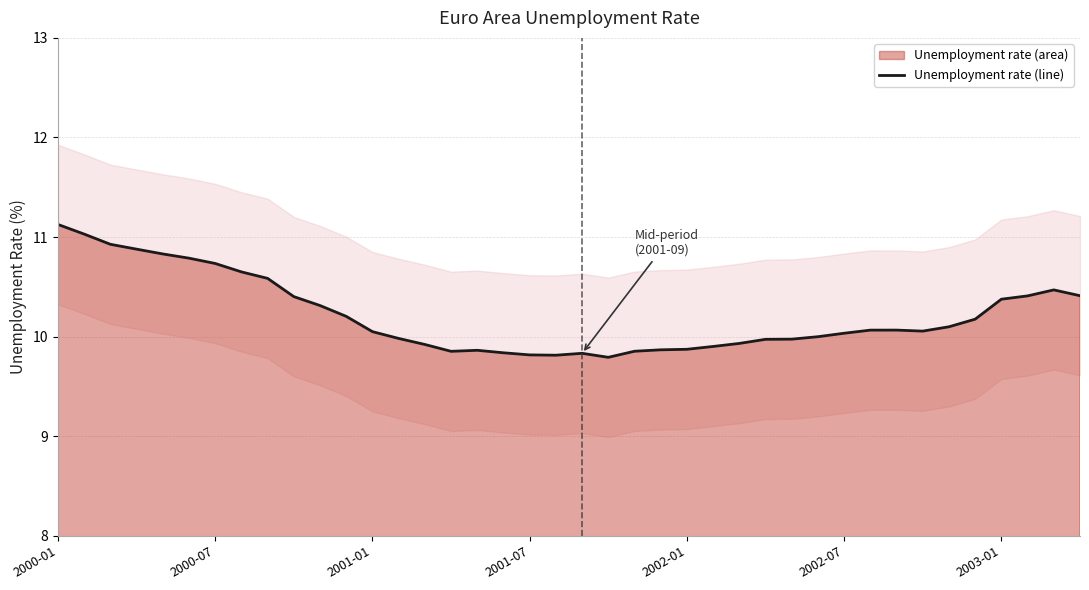

True or false: the data has more than 0 interior local peaks.

True